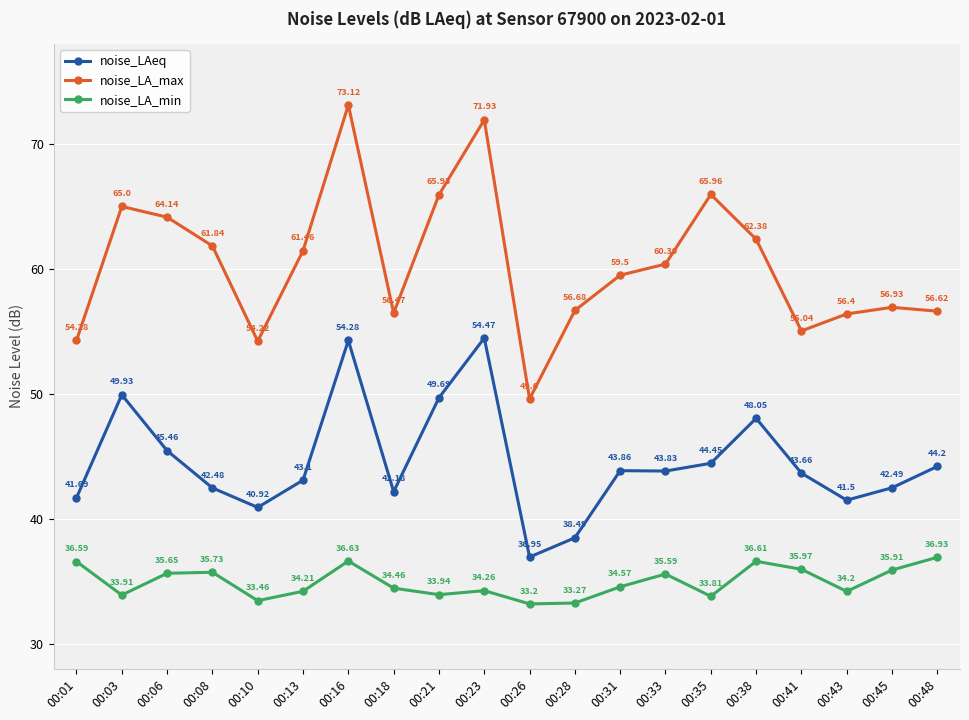

How many interior local valleys does the noise_LAeq series have?

5